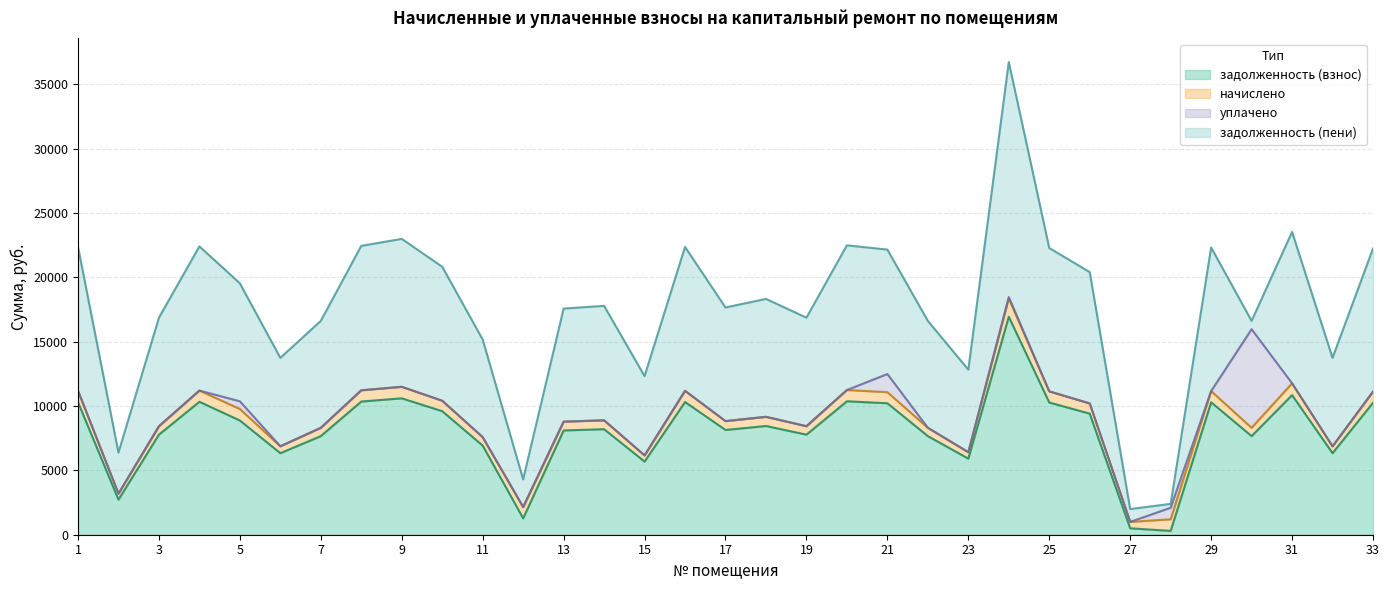

In начислено, how many points are lower than both neighbors (excluding endpoints)?

11